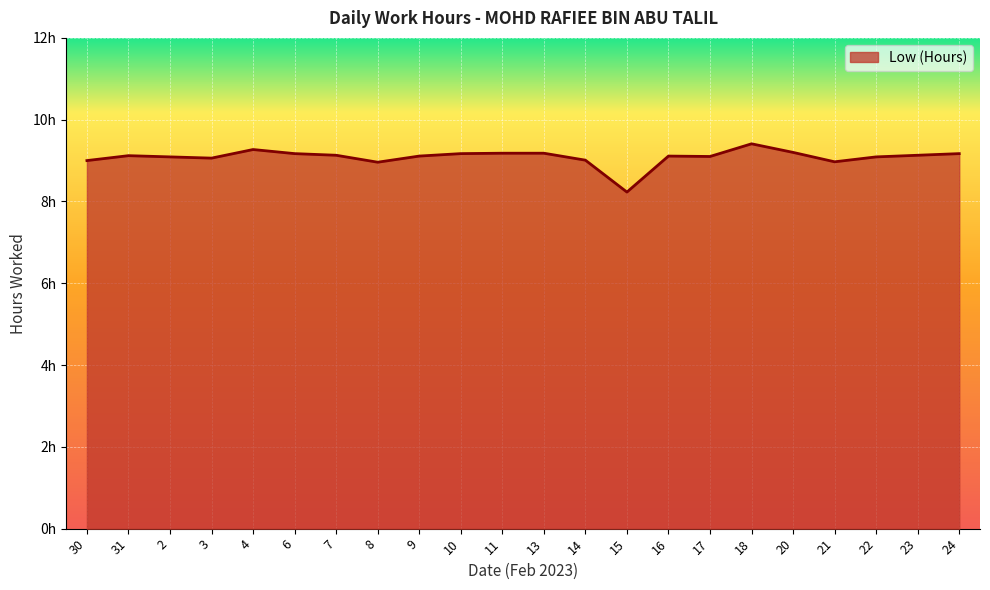

What position from the right is 13?

11